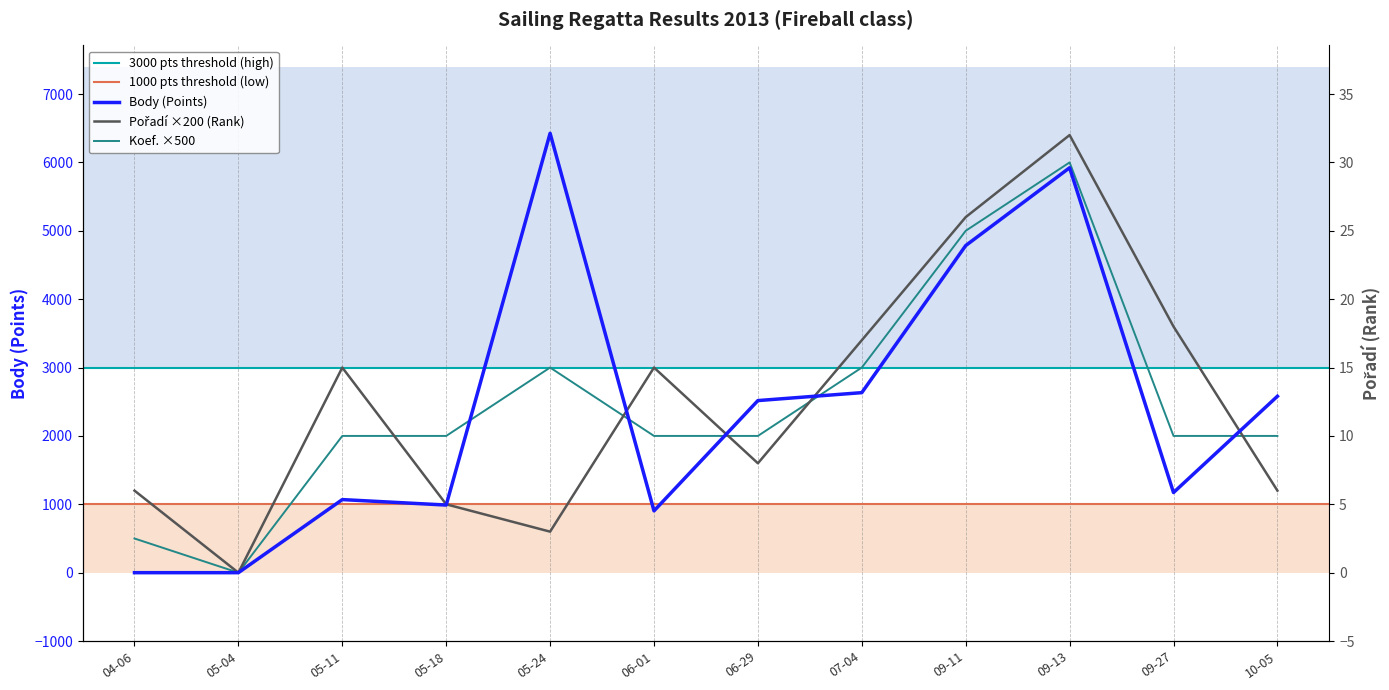

Where does the Pořadí series first go above 3000?

07-04